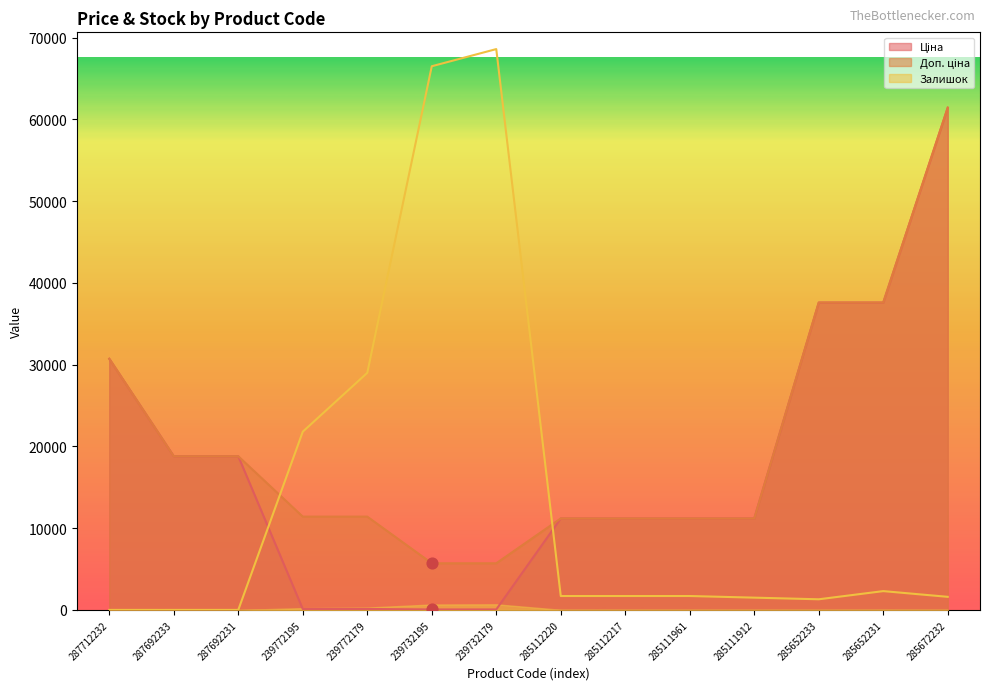

Which series has the largest total across all categories?

Доп. ціна